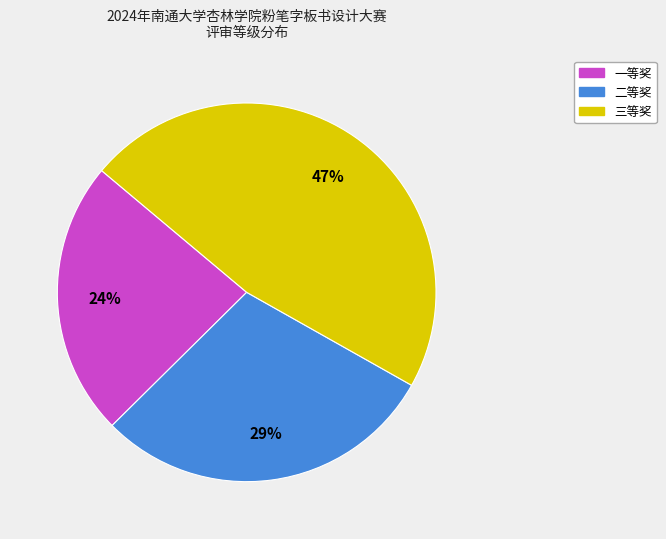

To the nearest percent, what is the average slice percentage?

33%